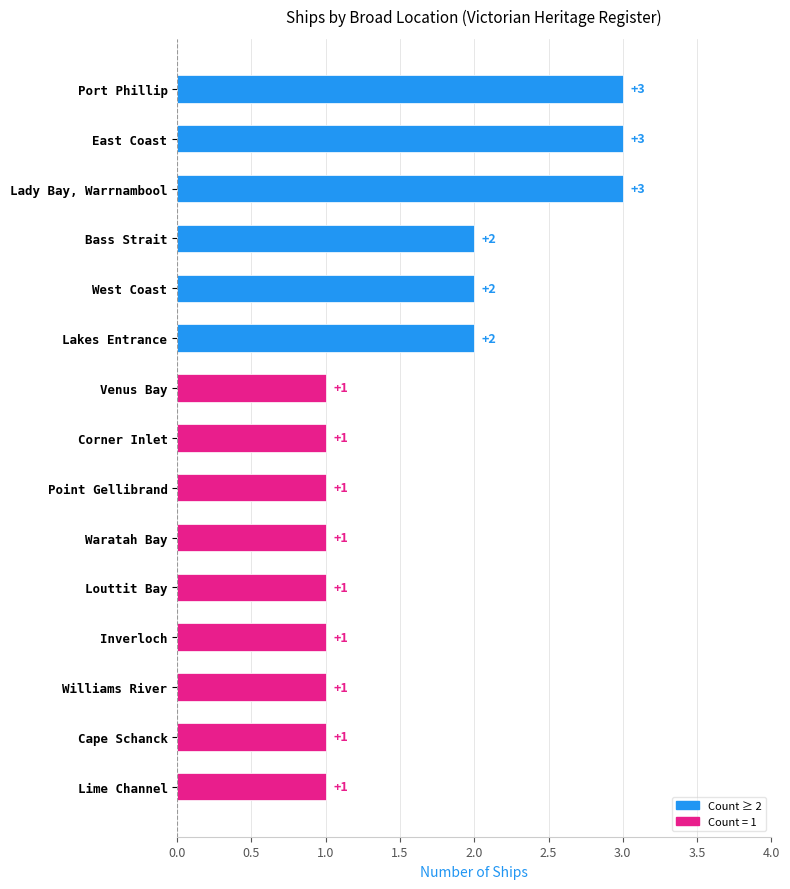

Reading top to bottom, list all the values displayed in this chart.

3	3	3	2	2	2	1	1	1	1	1	1	1	1	1